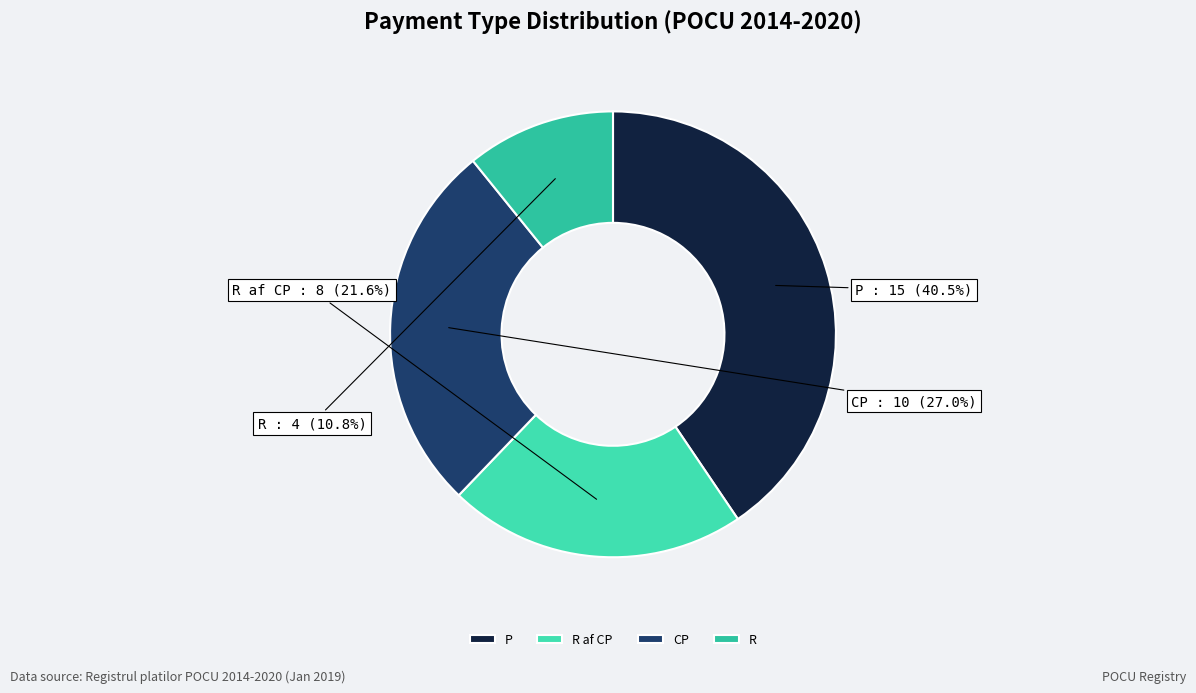

To the nearest percent, what is the combined percentage of P and CP?

68%